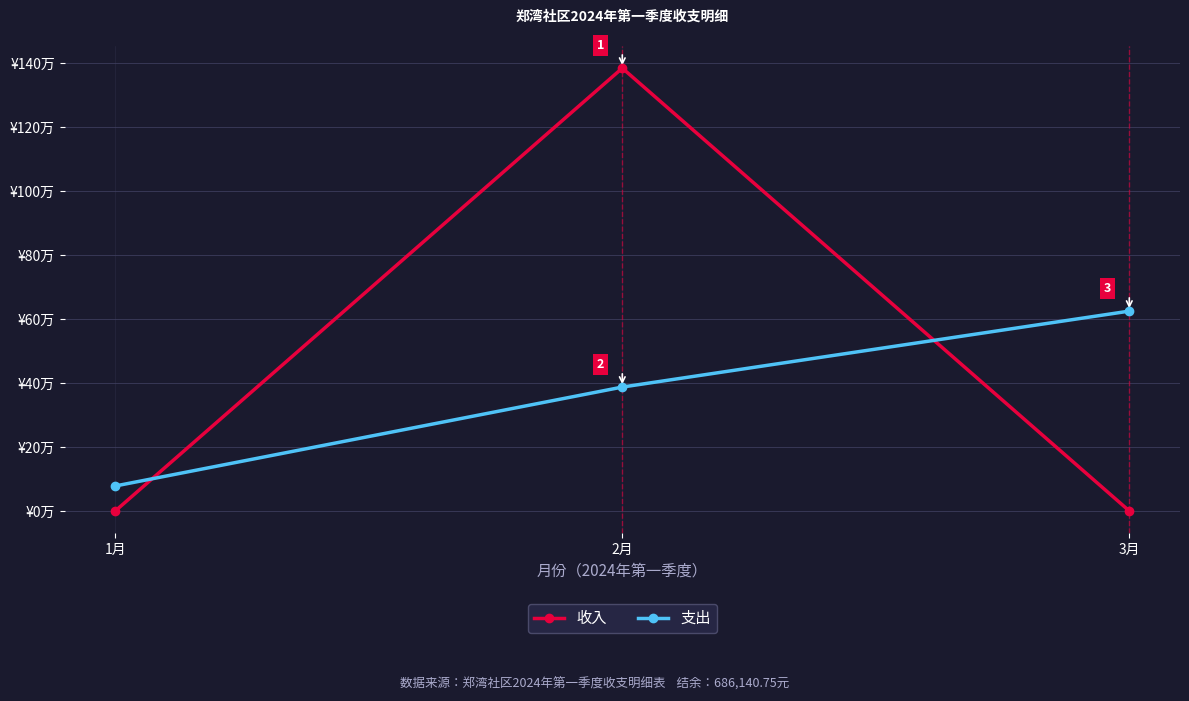

Reading right to left, what are all the values shown in this chart?

收入: 0.0	1384121.7	0.0
支出: 624627.2	387195.0	77986.4